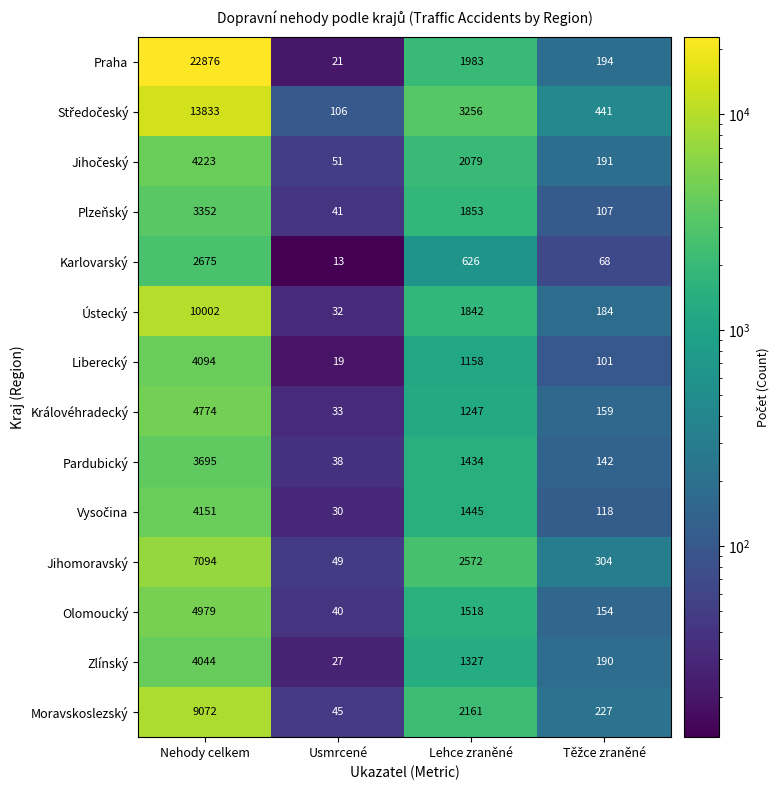

What is the sum of all Jihomoravský values?

10019